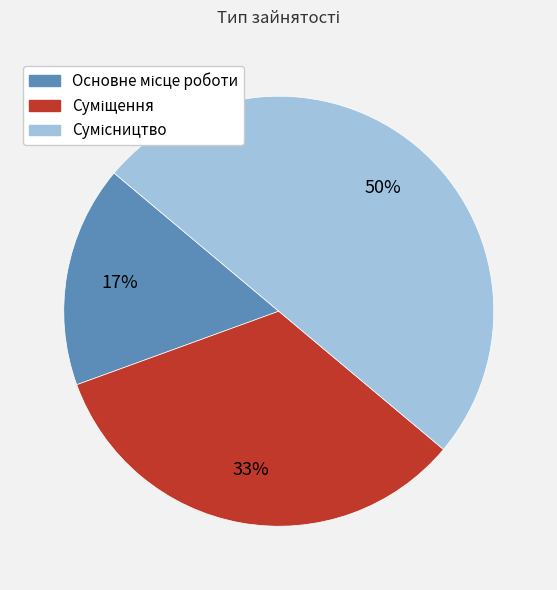

To the nearest percent, what is the average slice percentage?

33%